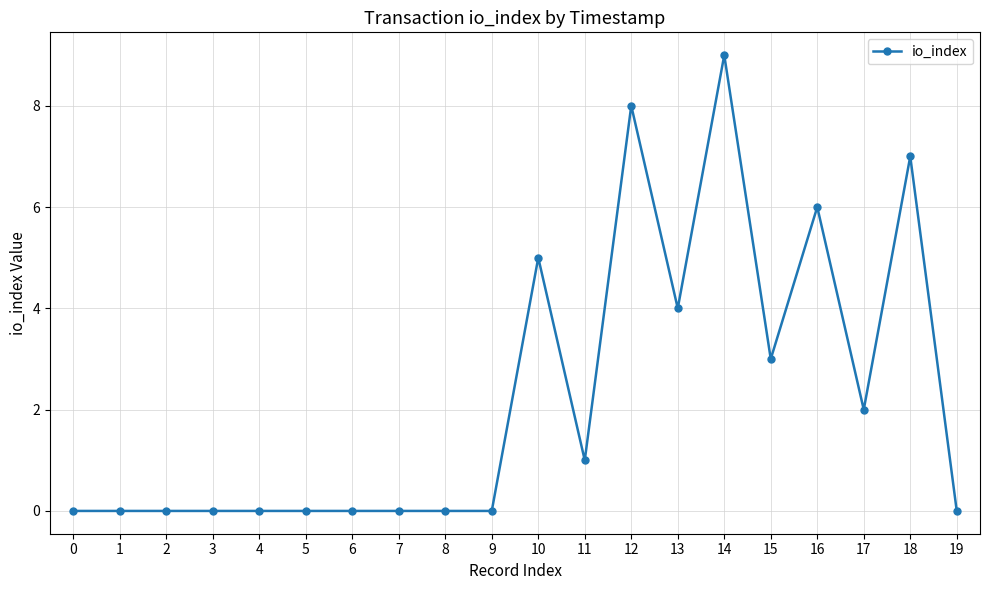

Which category has the highest value across all series?

14